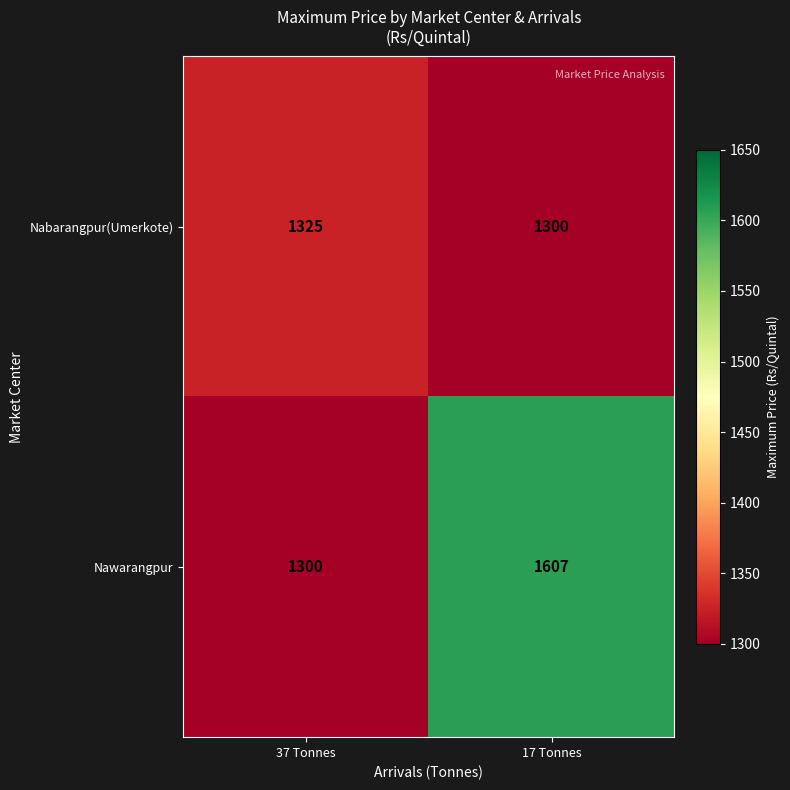

List the series in order of their peak value, lowest first.

Nabarangpur(Umerkote), Nawarangpur